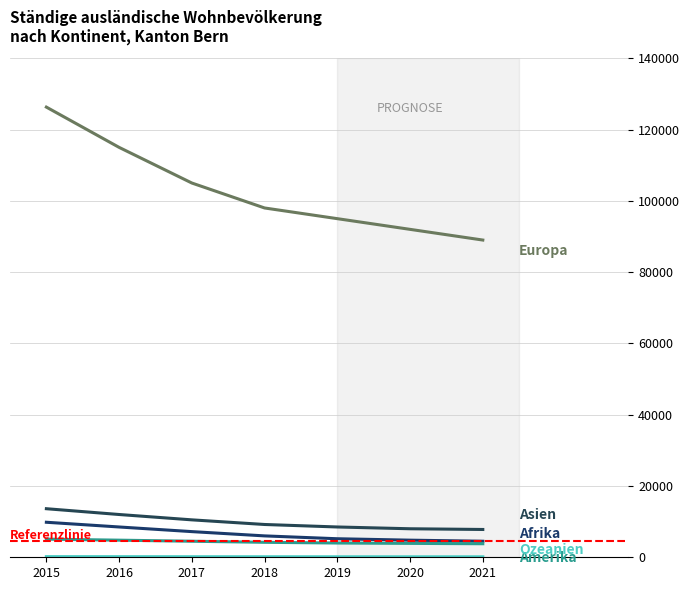

Does the chart display data point markers on the line(s)?

No